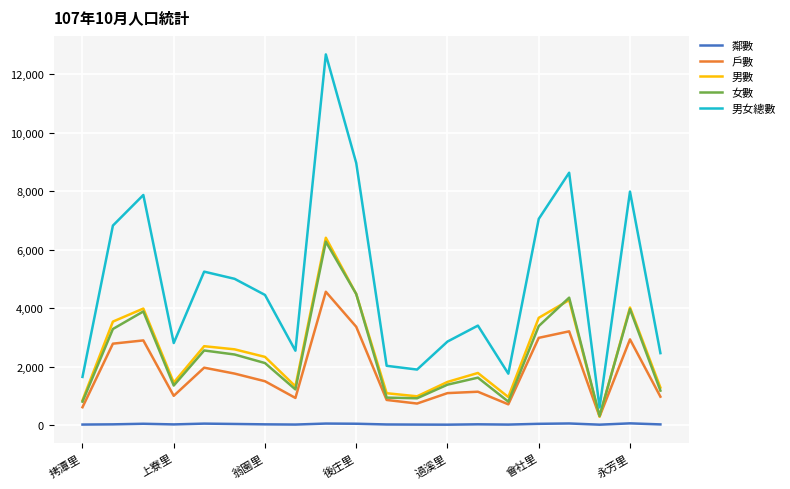

What are all the series names shown in the legend?

鄰數, 戶數, 男數, 女數, 男女總數